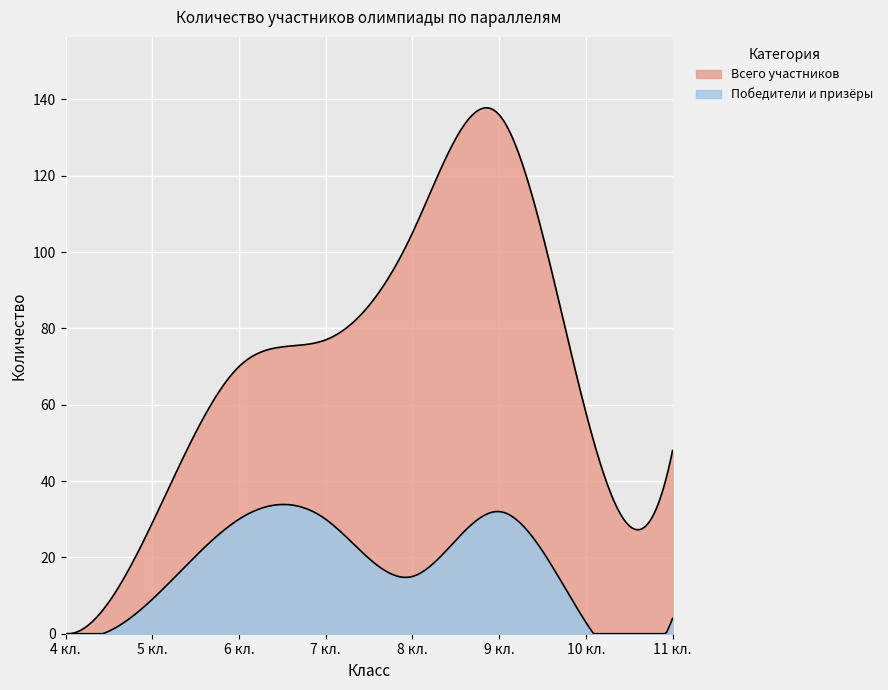

Between 8 кл. and 11 кл., which series saw the biggest shift?

Всего участников